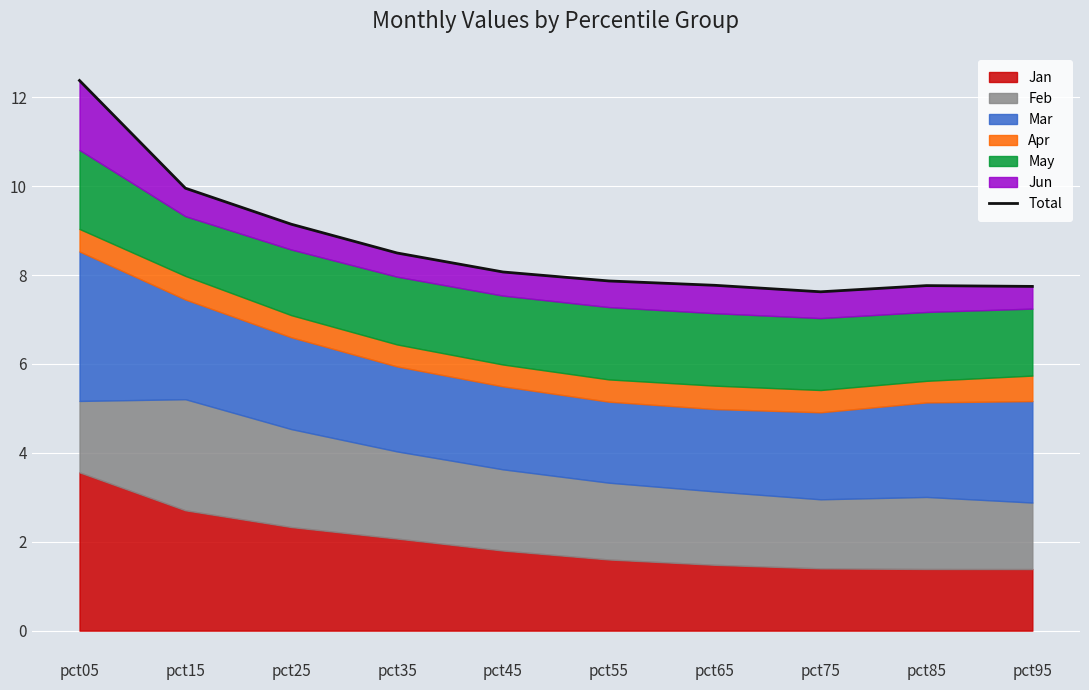

Where does the data first go above 8?

pct05